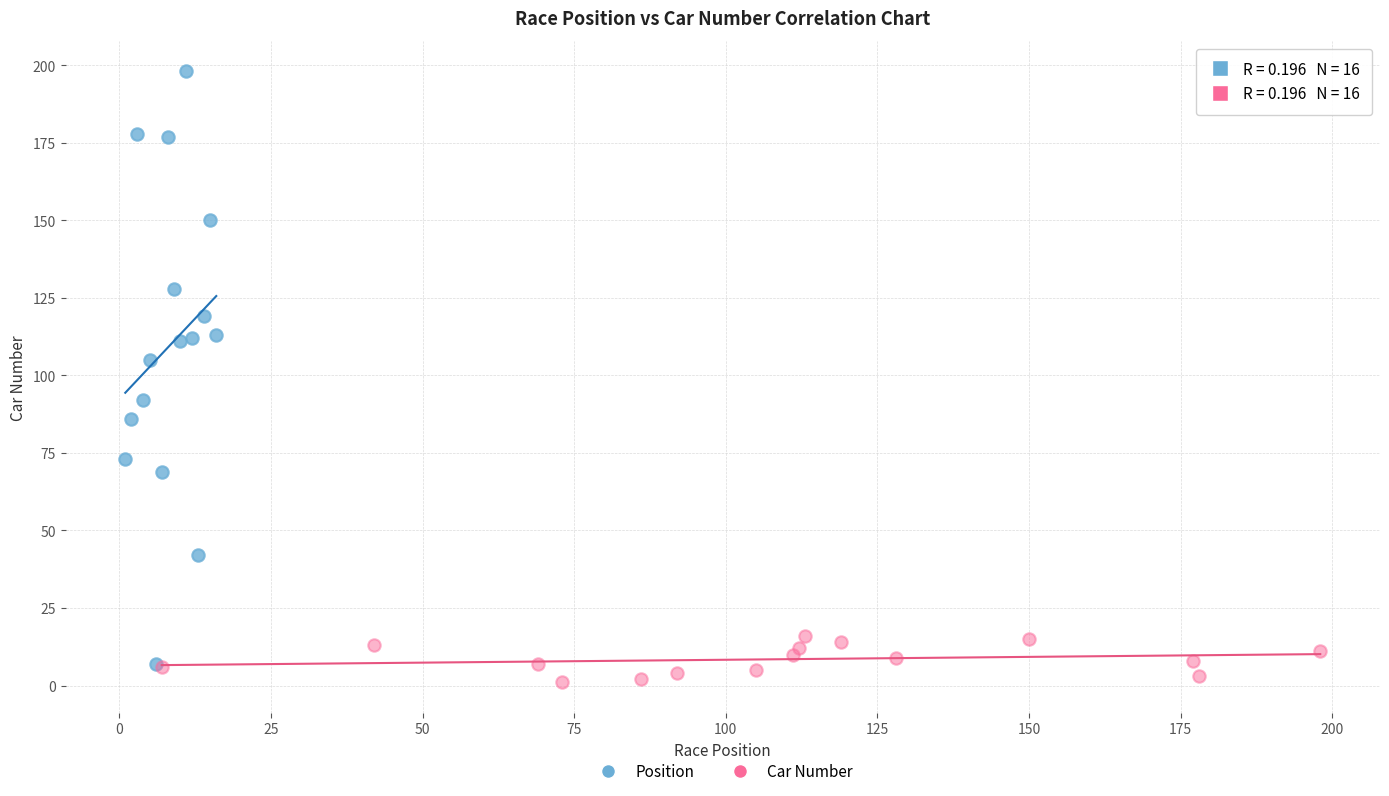

Which series has the widest spread of Y values?

Position